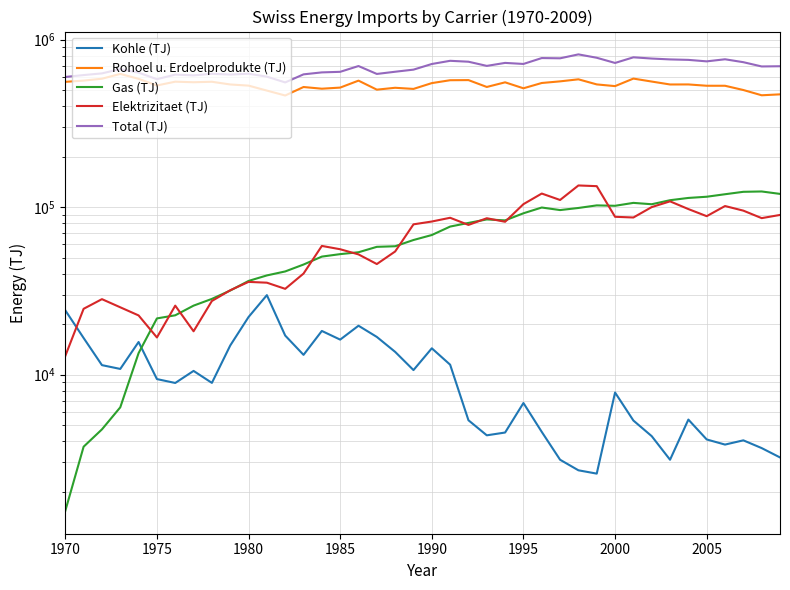

True or false: Rohoel u. Erdoelprodukte (TJ) and Elektrizitaet (TJ) cross at least once.

False